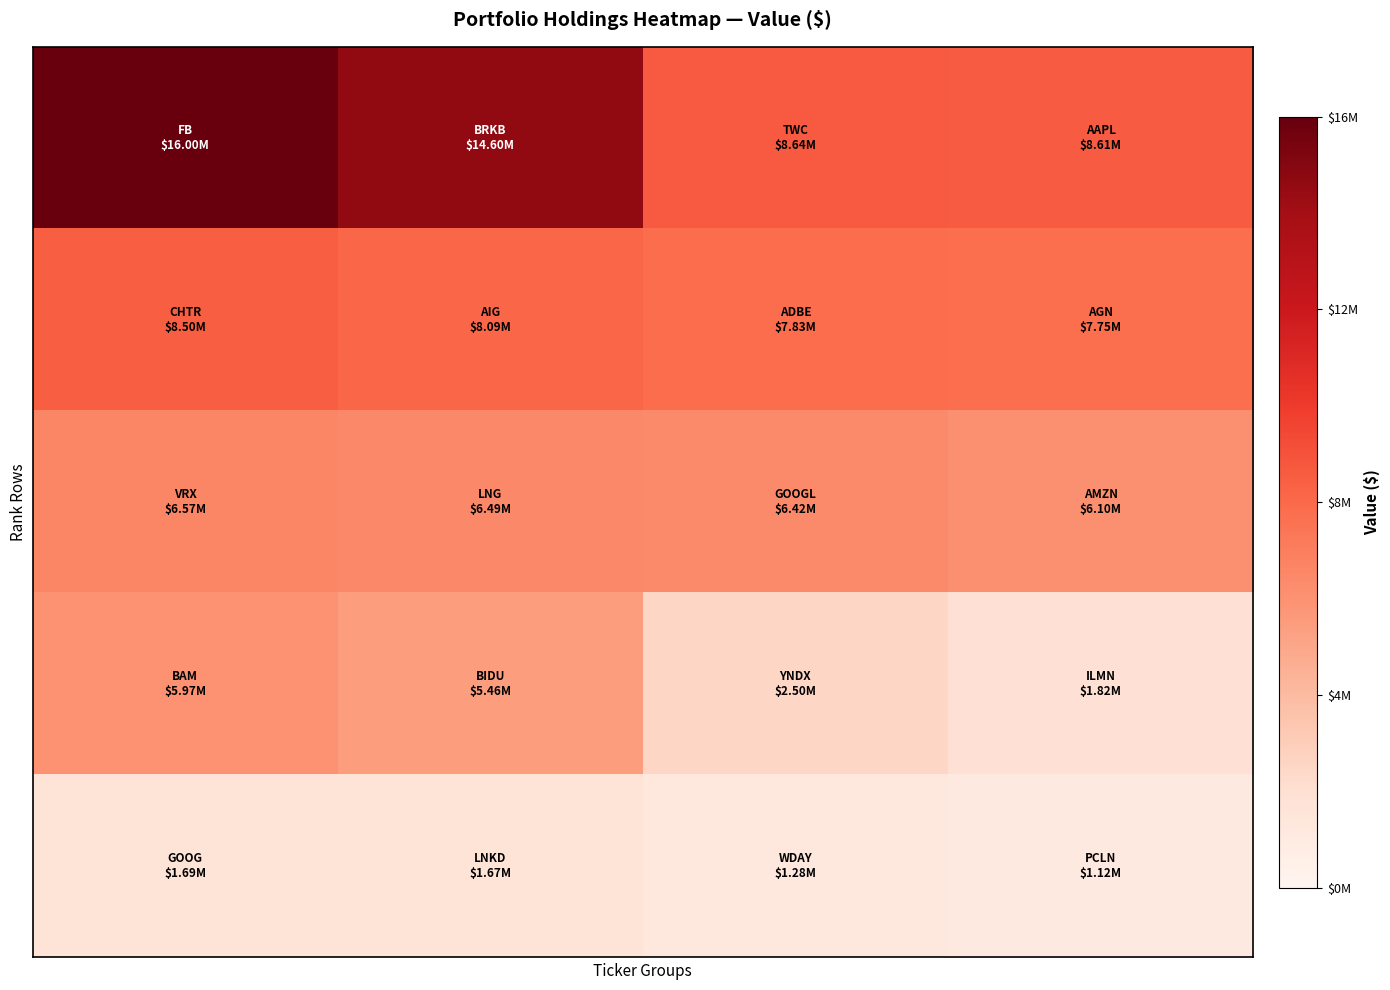

At how many categories does at least one series exceed 14504985?

2